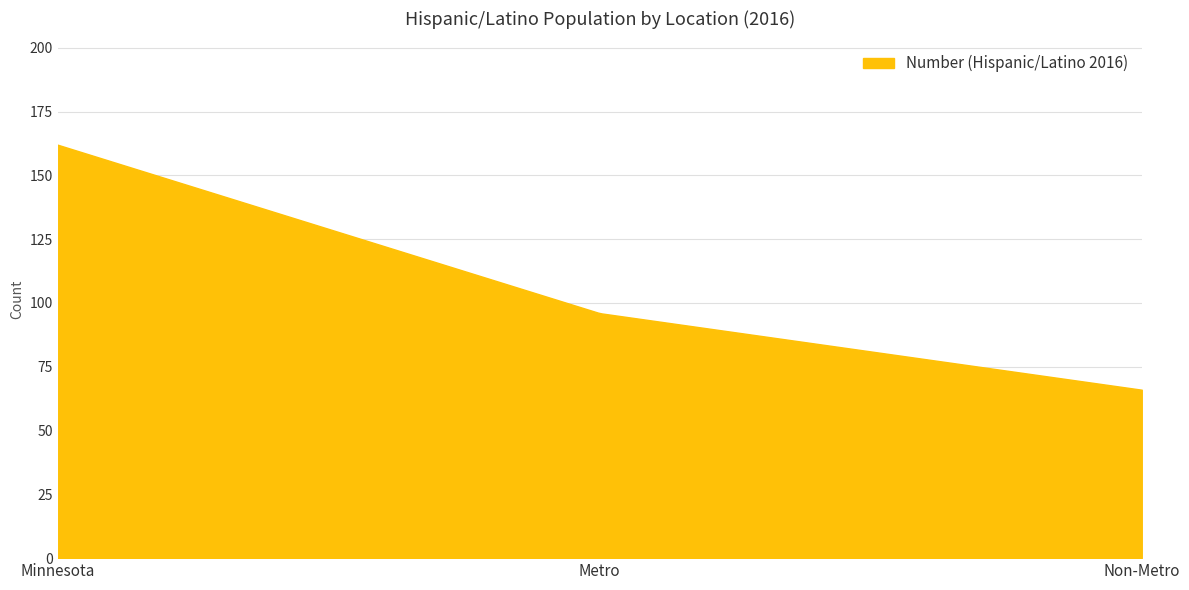

What is the maximum value shown in the chart?

162.0